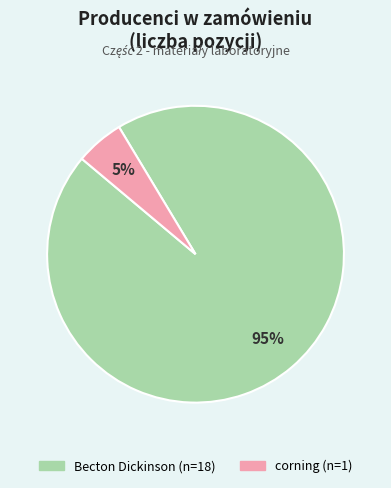

Rank the categories by value from lowest to highest.

corning, Becton Dickinson